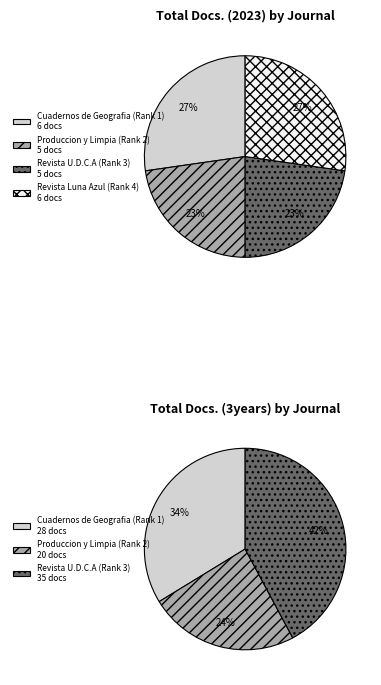

Which series has the widest spread of values?

Total Docs. (3years)